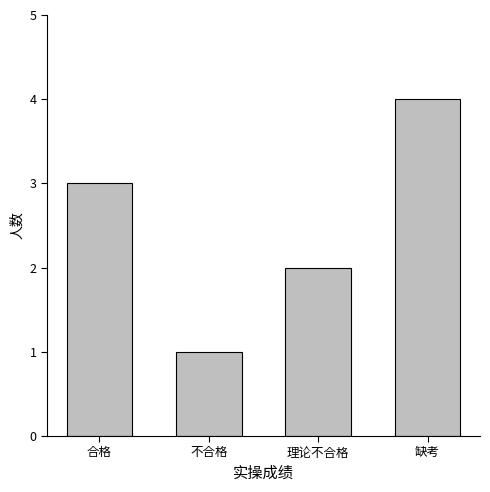

What is the value of the 1st bar from the left?

3